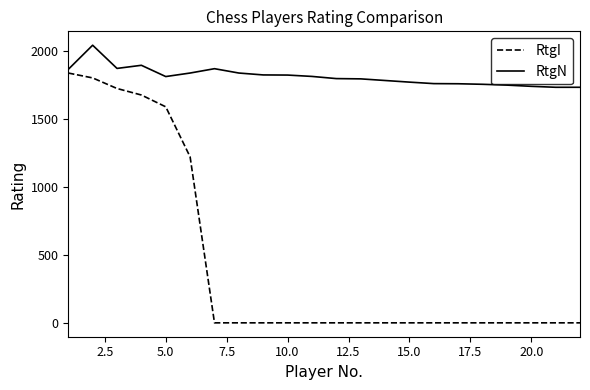

Which series has the widest spread of values?

RtgI